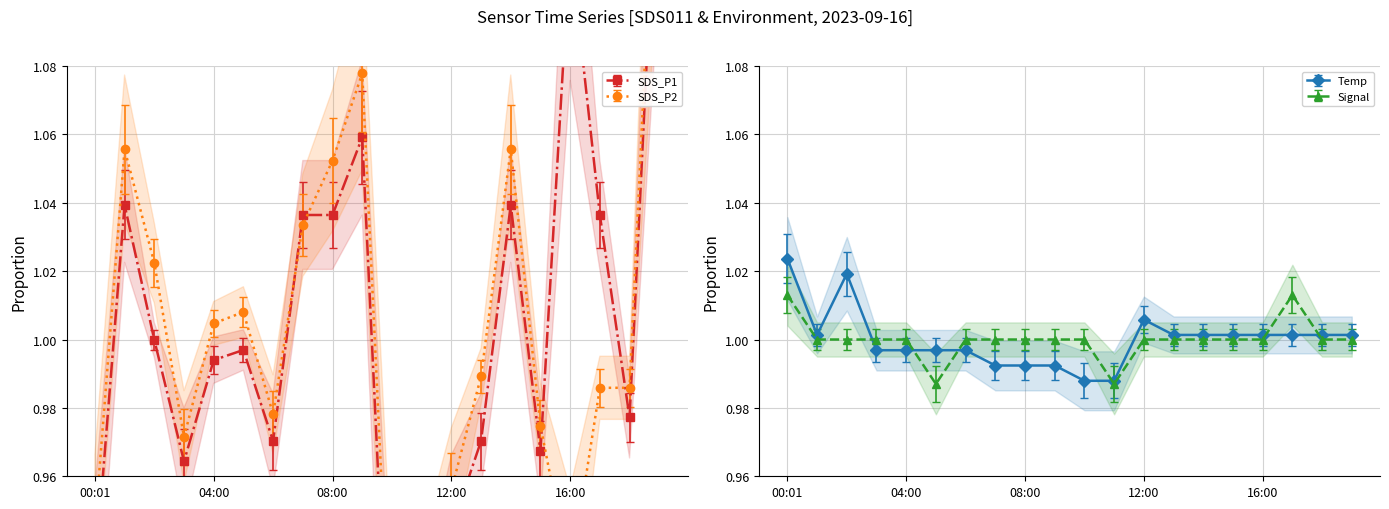

At how many categories does at least one series exceed 1?

16